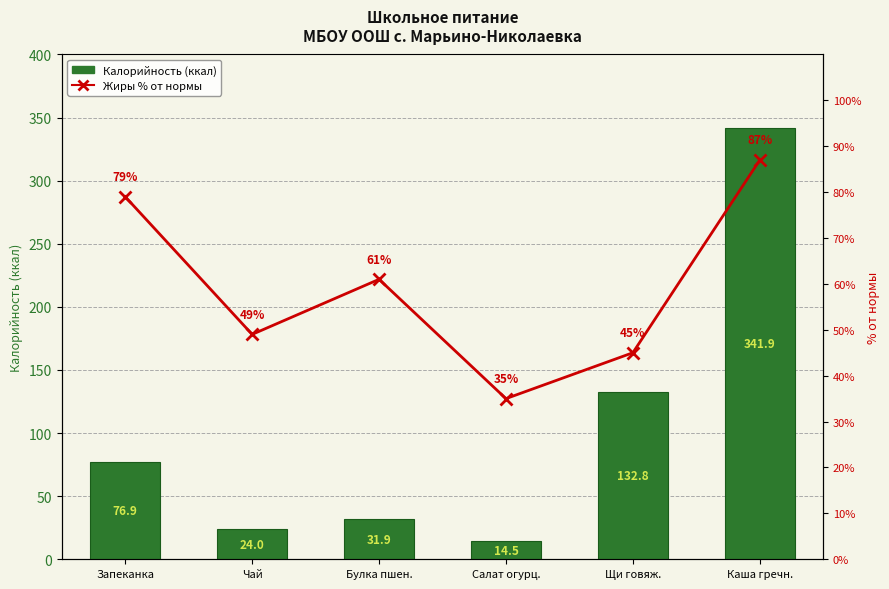

Between Чай and Каша гречн., which series saw the biggest shift?

Калорийность